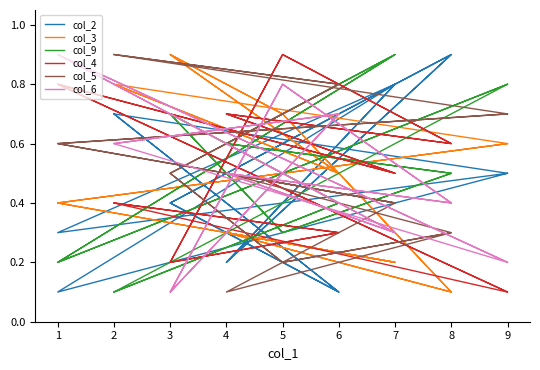

Which category has the highest value across all series?

8